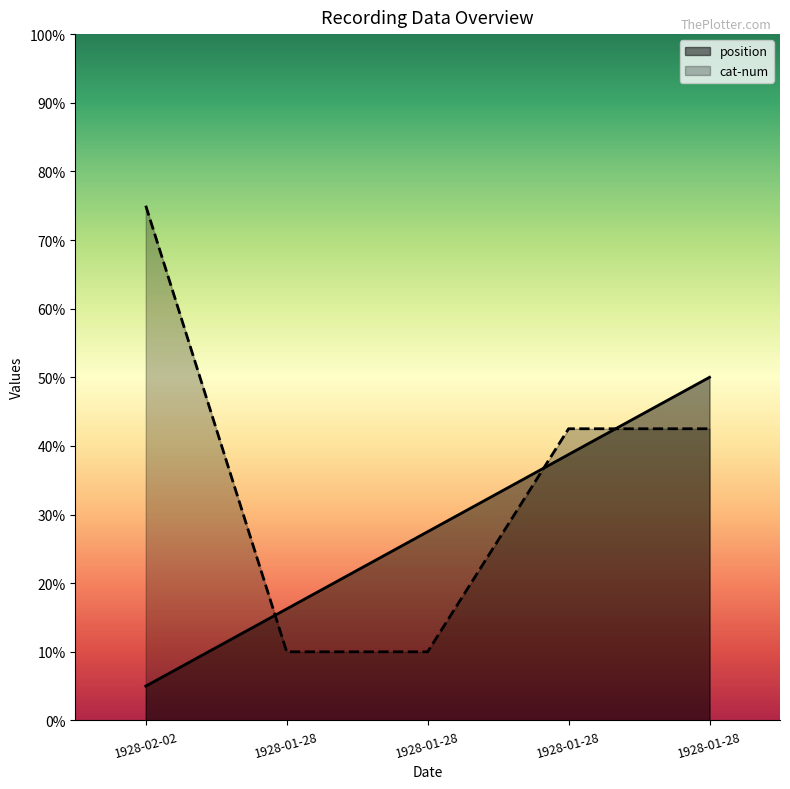

Where is position nearest to the value 0?

1928-02-02